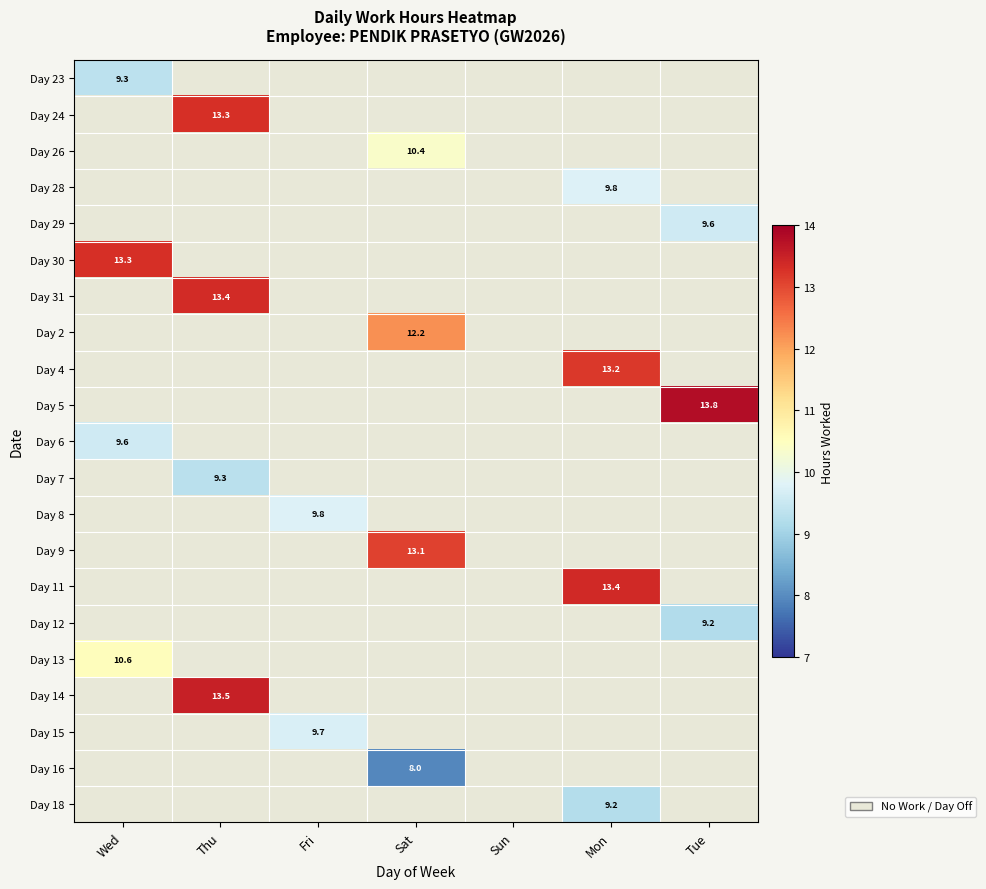

At which label does Day 16 first exceed 7?

Sat